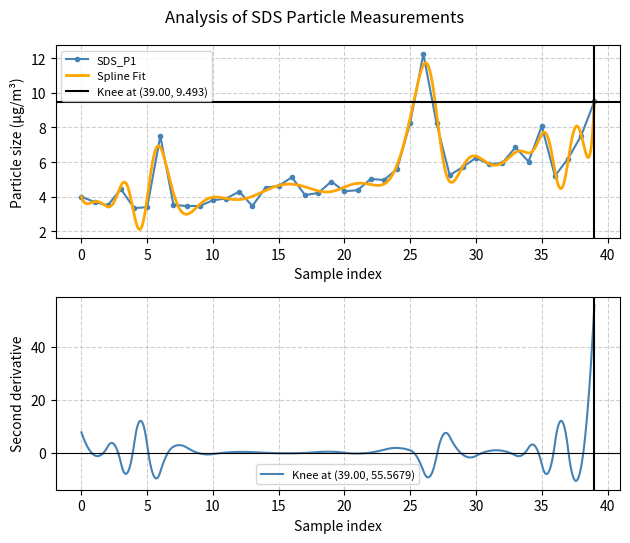

True or false: SDS_P1 has more than 0 interior local peaks.

True